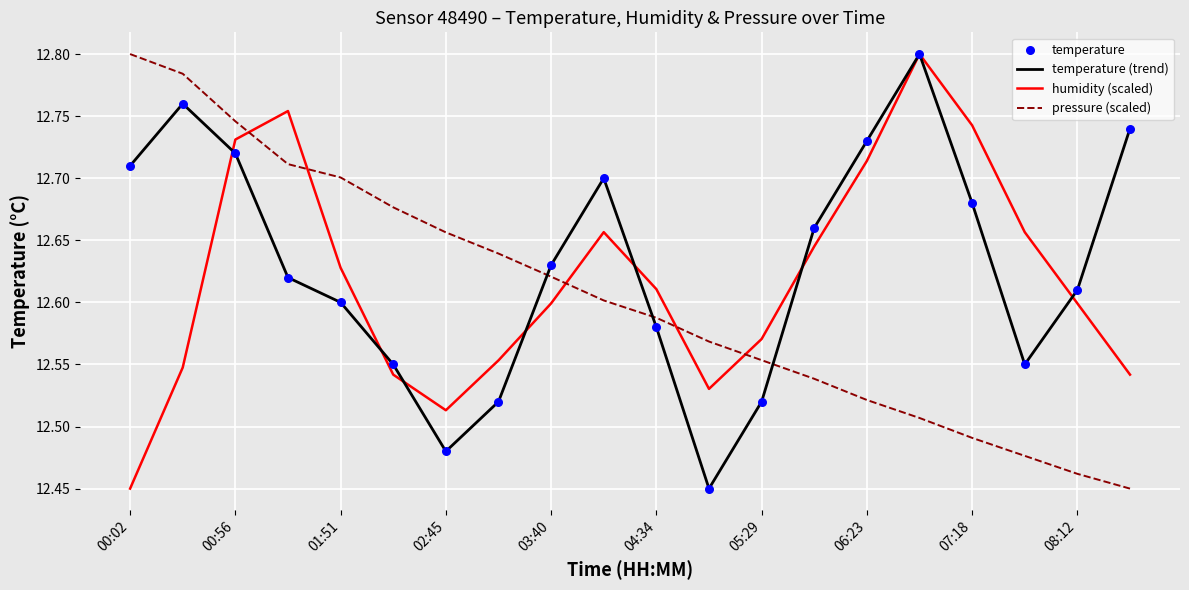

At how many categories does at least one series exceed 12?

20